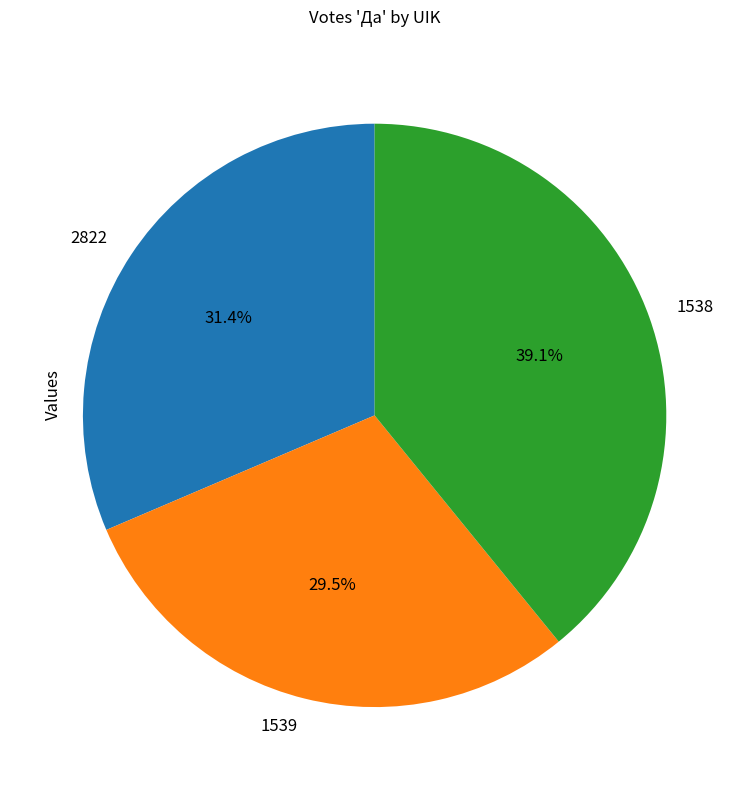

What is the ratio of the value at 2822 to the value at 1538?

0.8